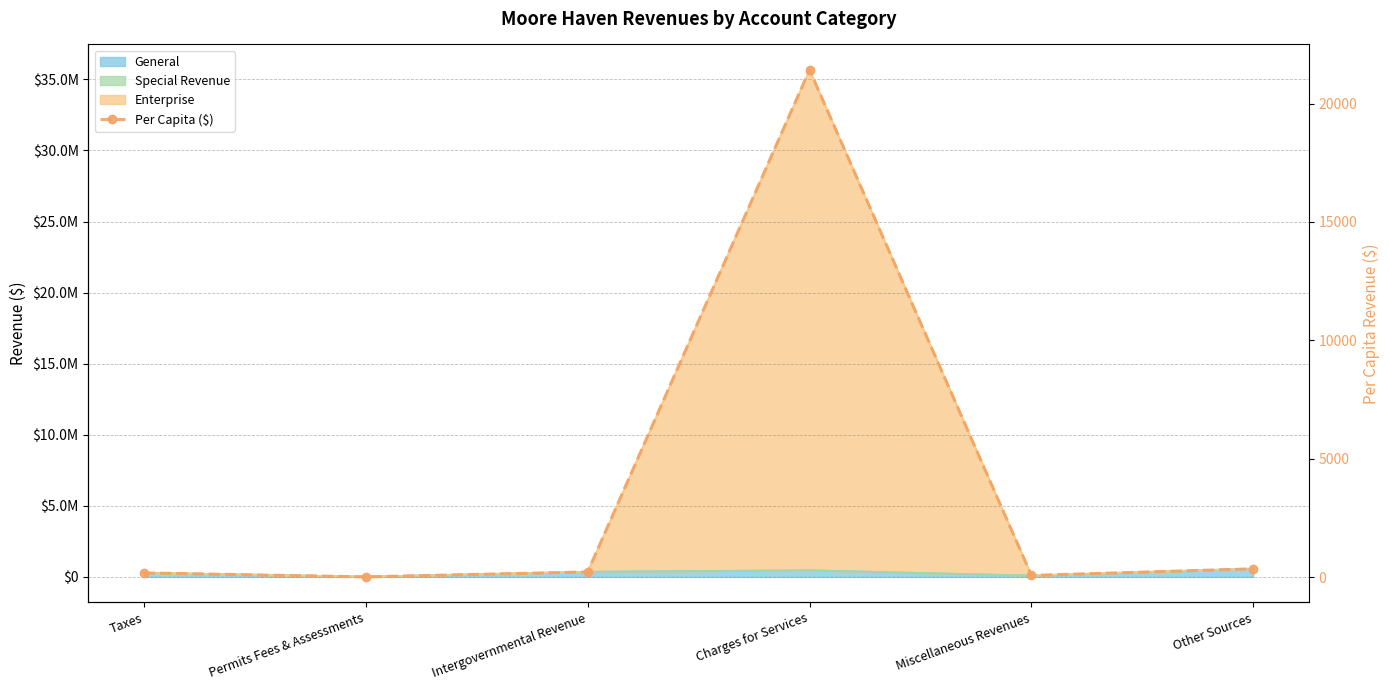

Which label corresponds to the largest value in the chart?

Charges for Services